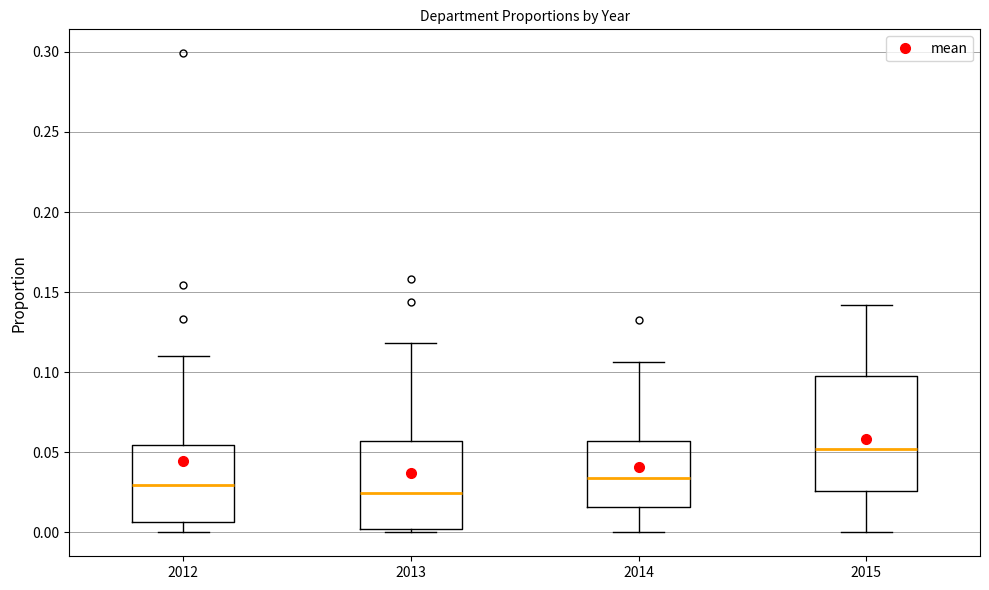

Where does the median line of the box at x = 2013 sit on the y-axis? The values are not printed on the chart, so give them approximately, as read against the axis.

0.025